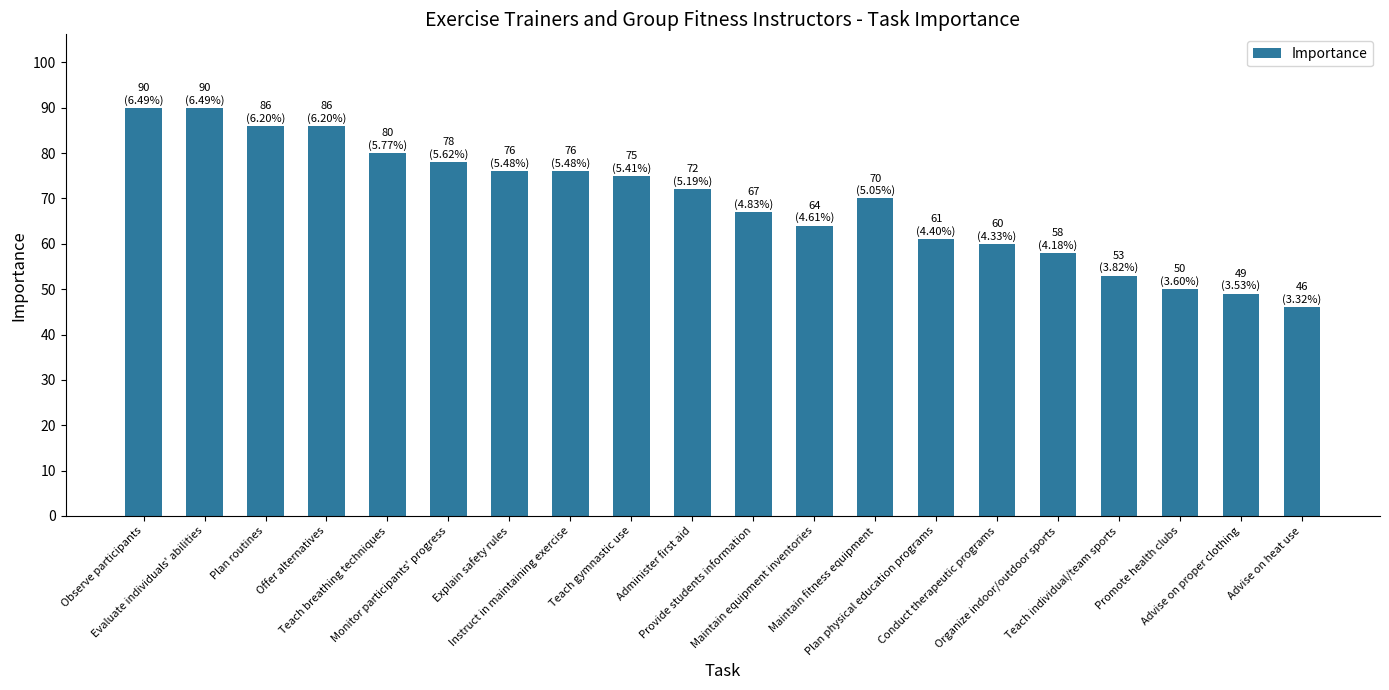

What is the label of the 20th bar from the left?

Advise on heat use